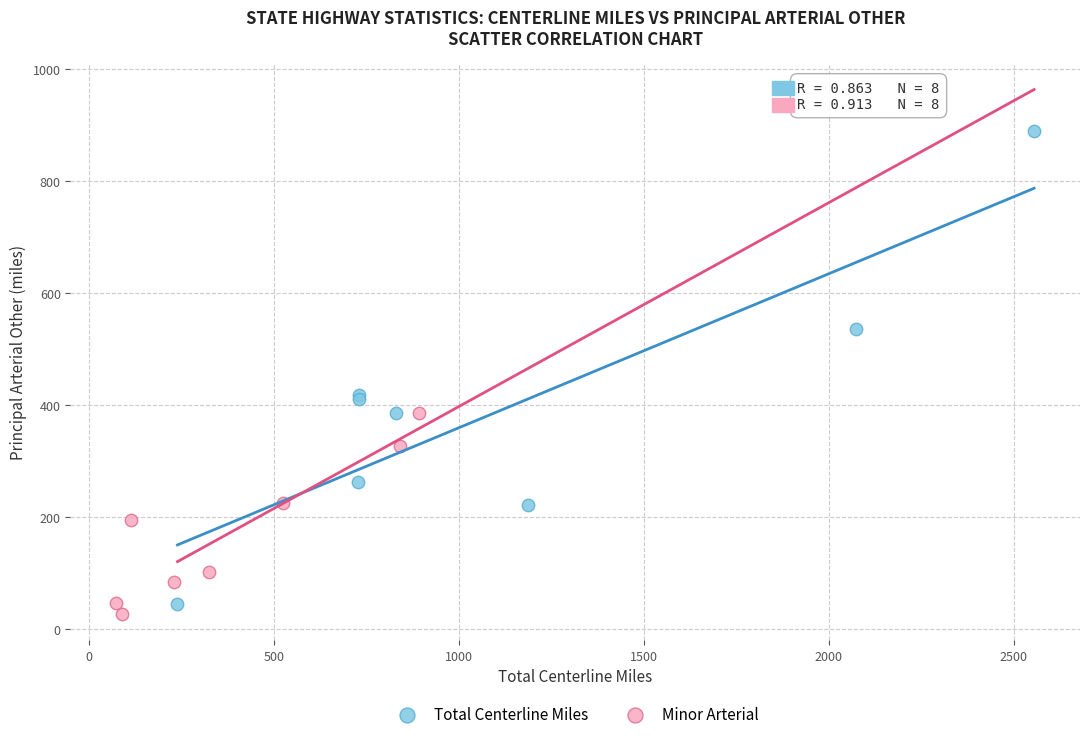

Which series has the largest Y range (max minus min)?

Total Centerline Miles